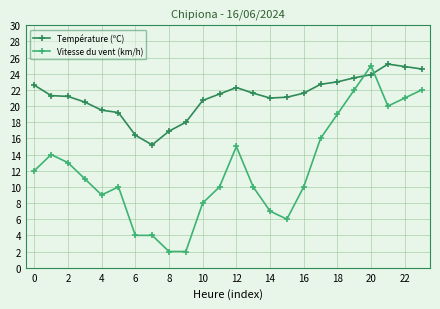

What is the maximum value shown in the chart?

25.2